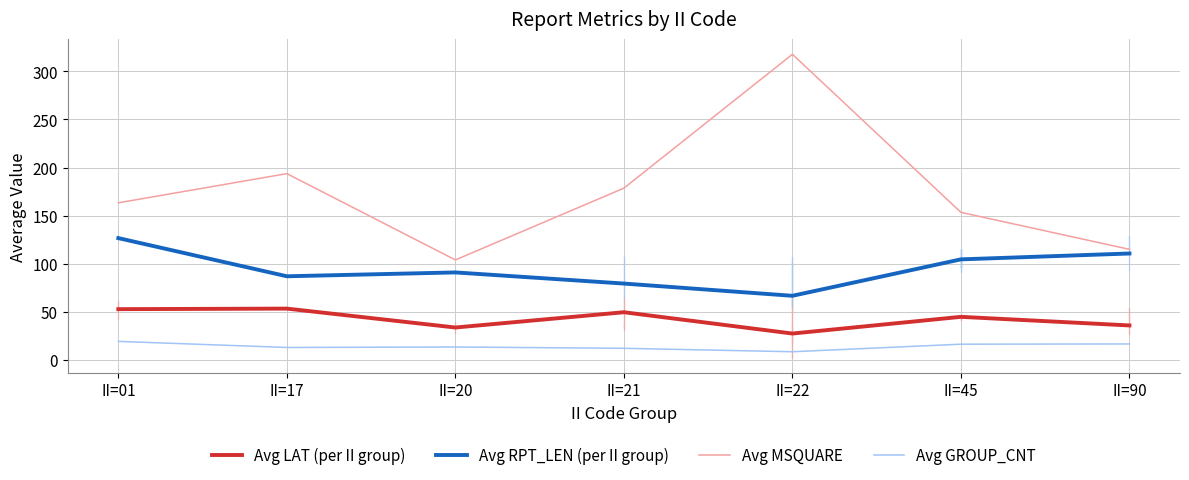

The value of Avg RPT_LEN (per II group) at II=22 is 66.7. True or false?

True